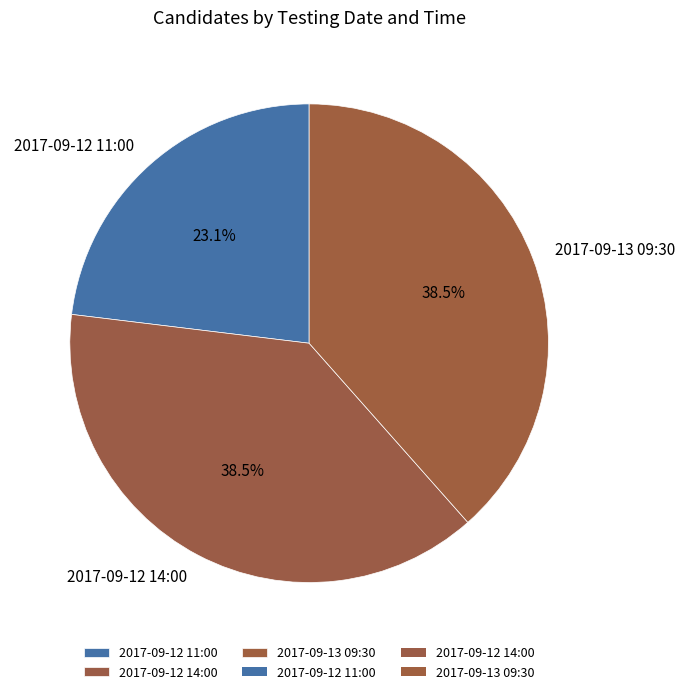

Count the number of slices in the pie.

3